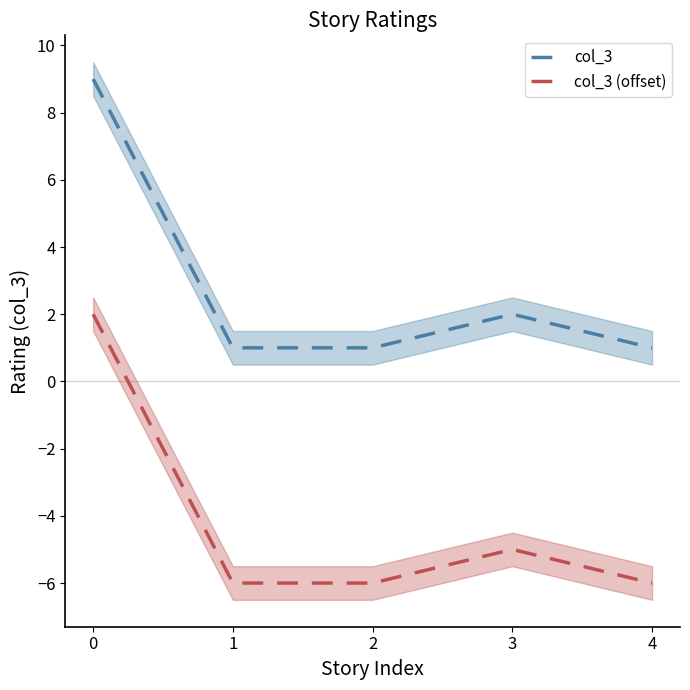

Rank the series at 1 from highest to lowest value.

col_3, col_3 (offset)